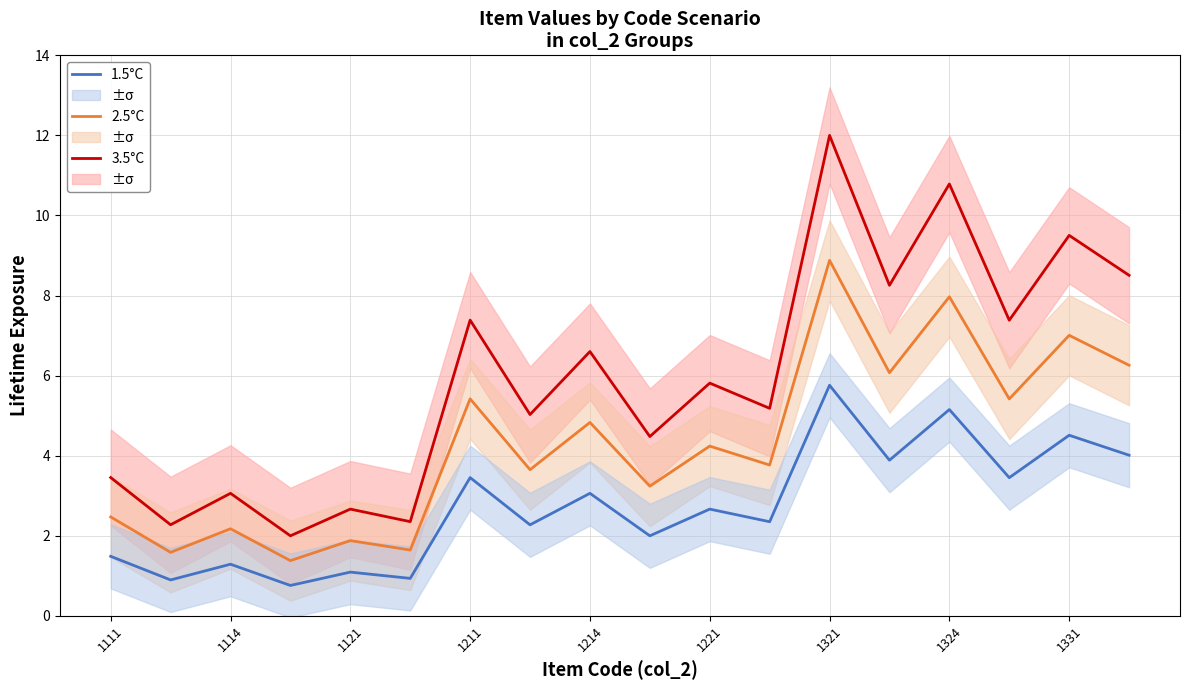

True or false: 2.5°C has more than 1 interior local peaks.

True